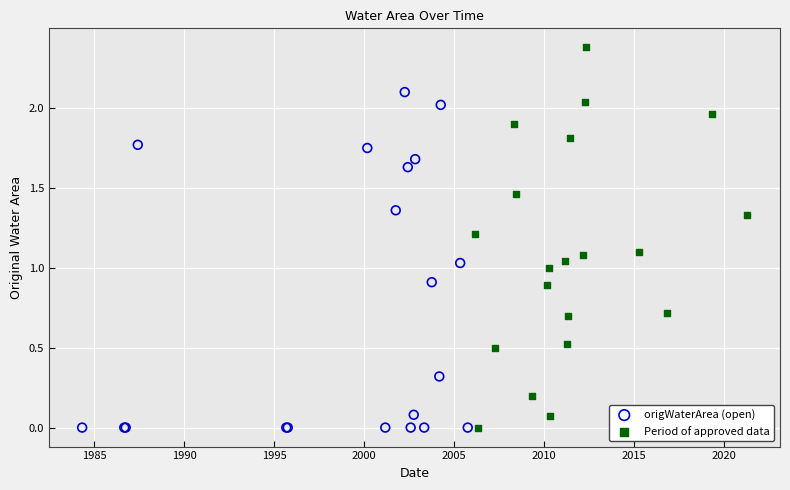

Which series reaches the maximum Y coordinate?

Period of approved data